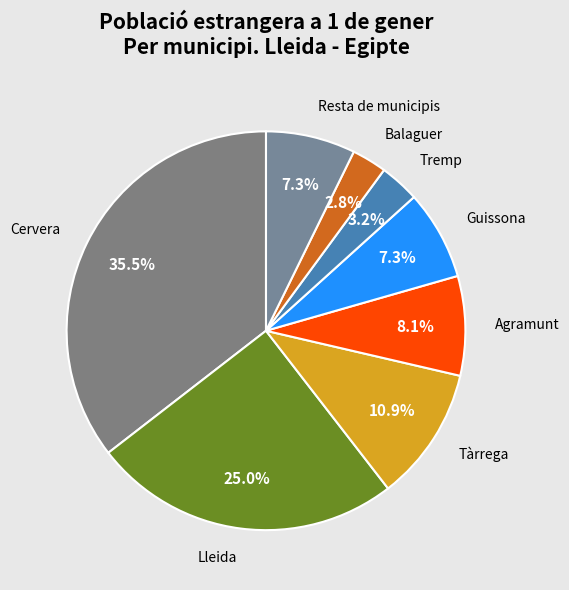

How much of the chart is everything except Tremp?

96.8%